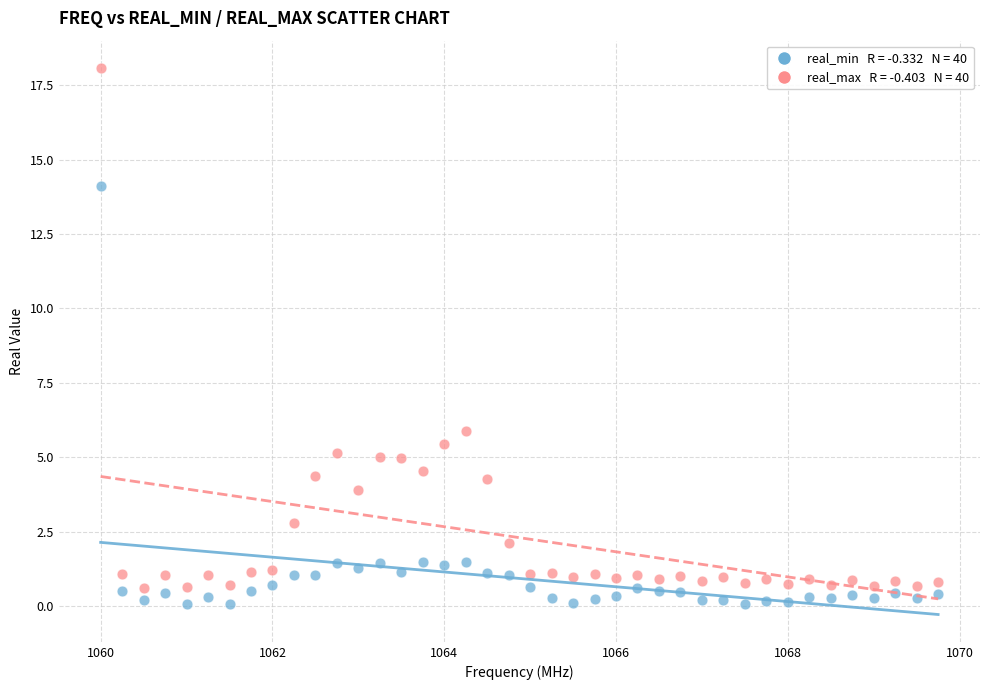

Across all data points, what is the range of Y values (max minus min)?

18.0